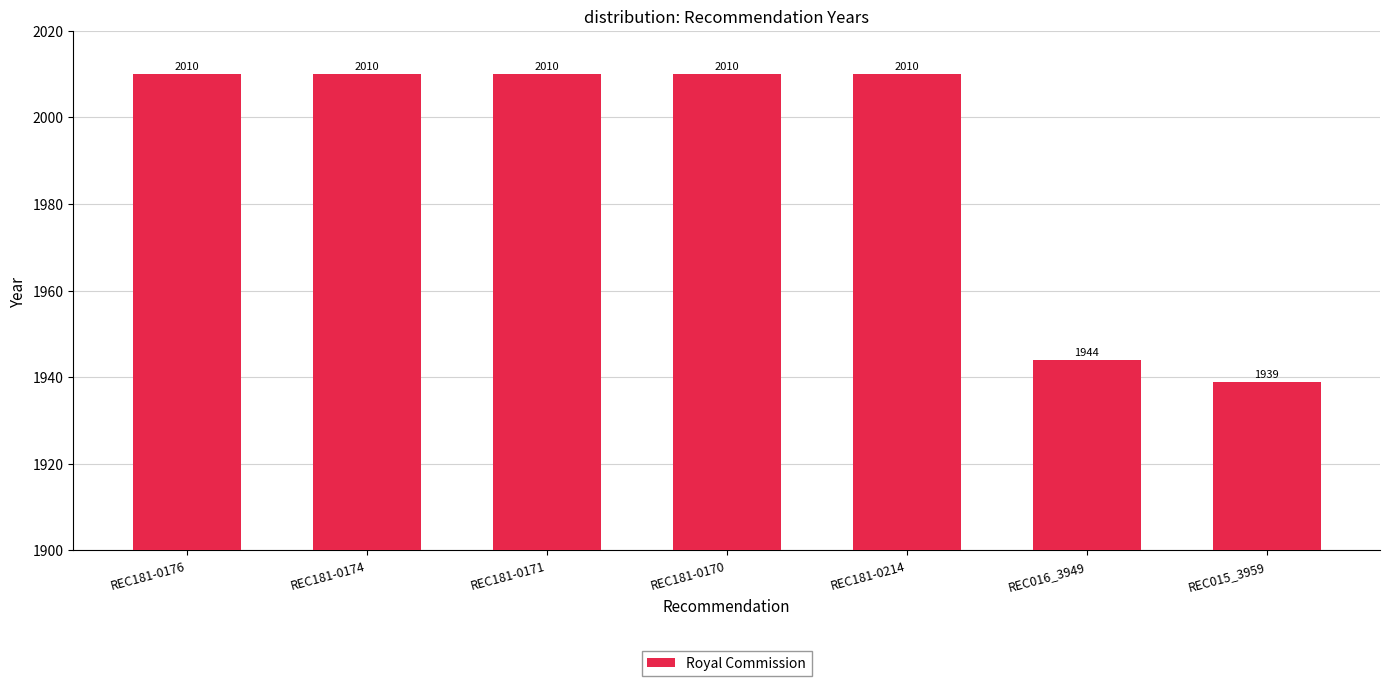

What is the difference between the second highest and minimum values?

71